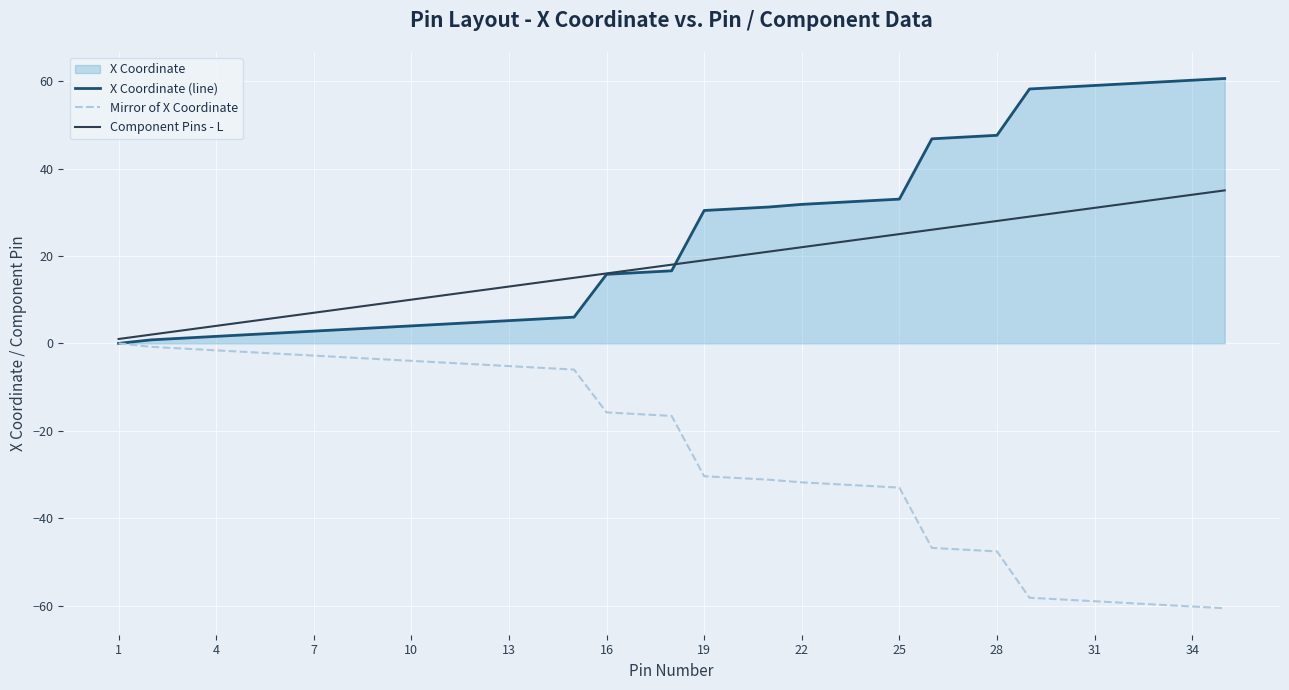

How many lines are shown in the chart?

3